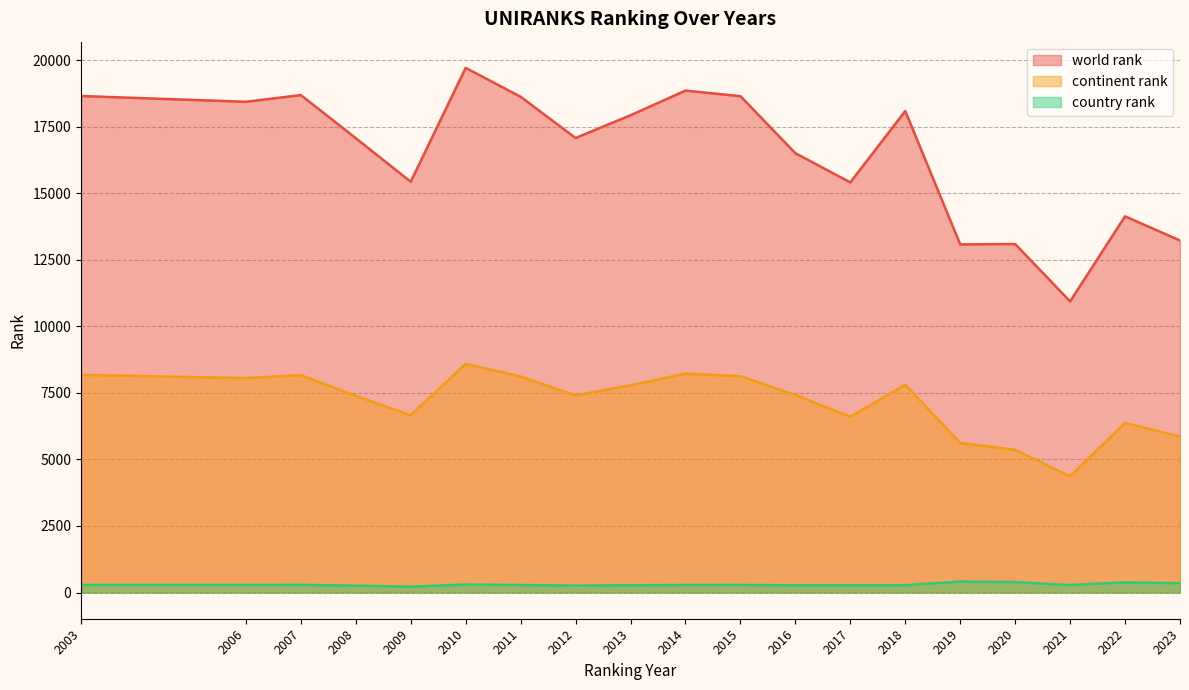

Between 2006 and 2022, which series saw the biggest shift?

world rank